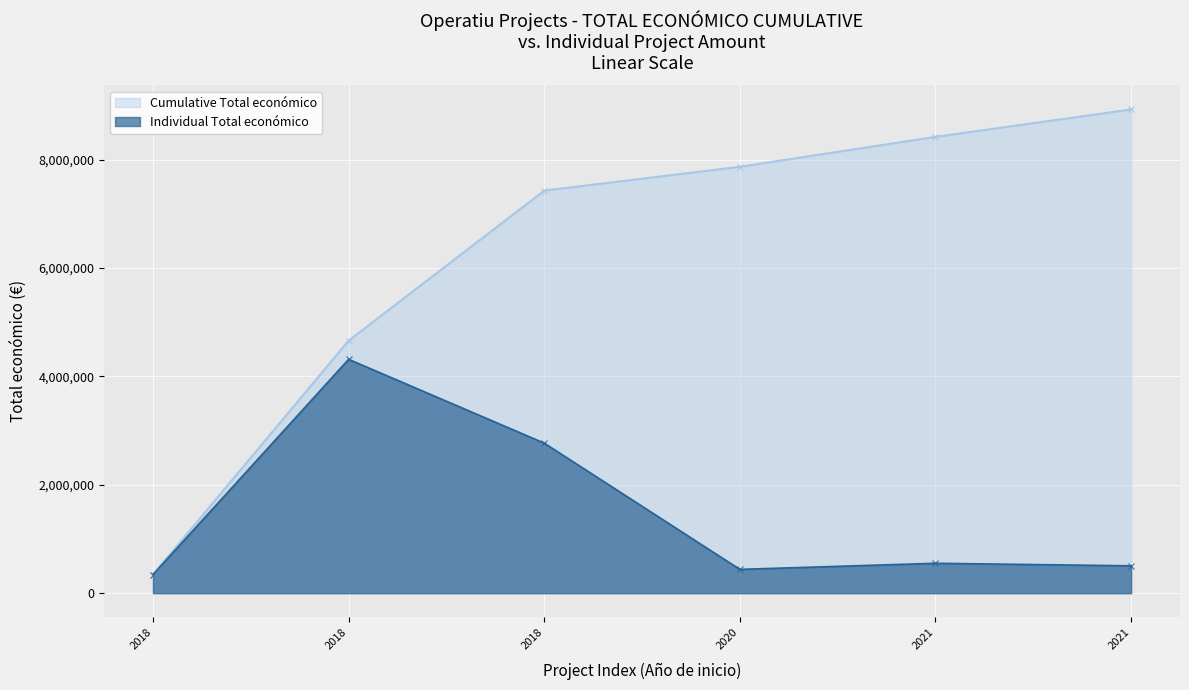

List the labels in order of value, largest first.

2018, 2018, 2021, 2021, 2020, 2018